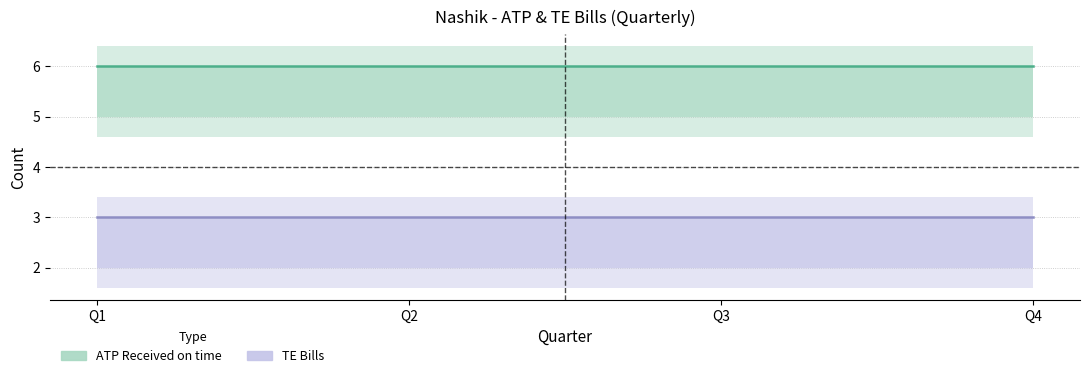

What is the total value across all series at Q4?

9